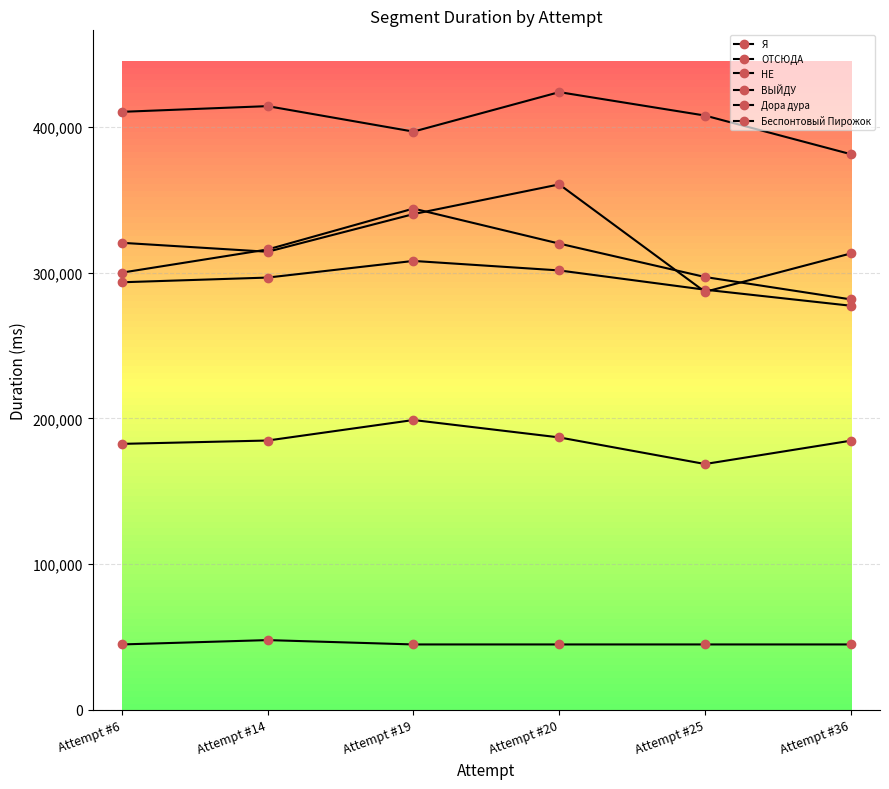

How many lines are shown in the chart?

6